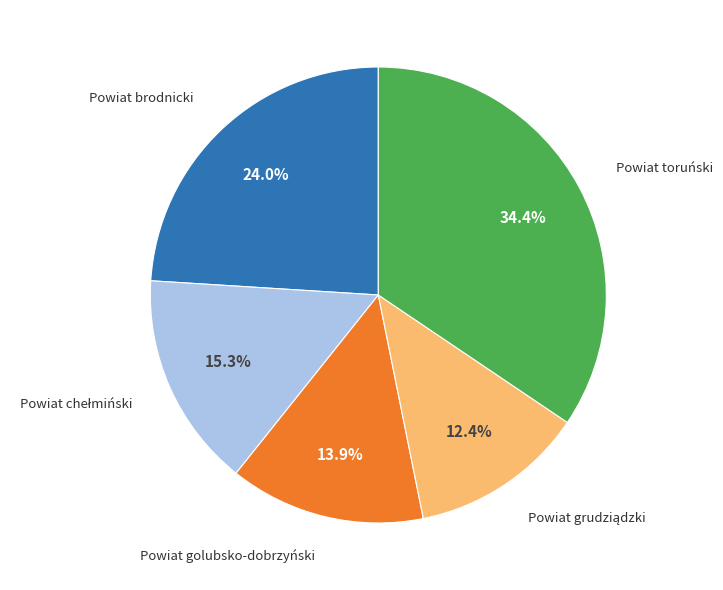

Is there a majority slice in this chart?

No